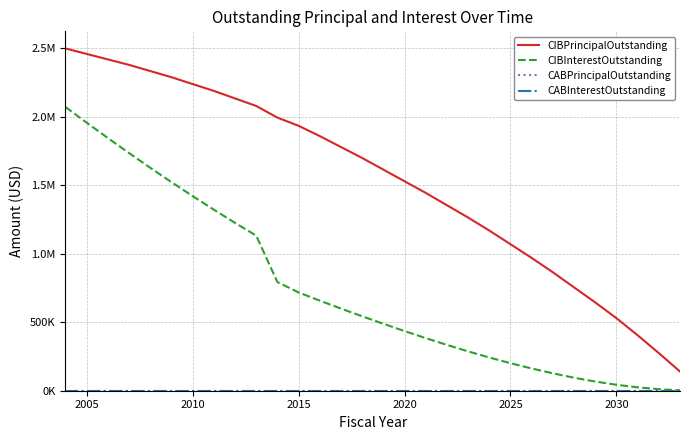

Is this an area chart (filled region under the line)?

No